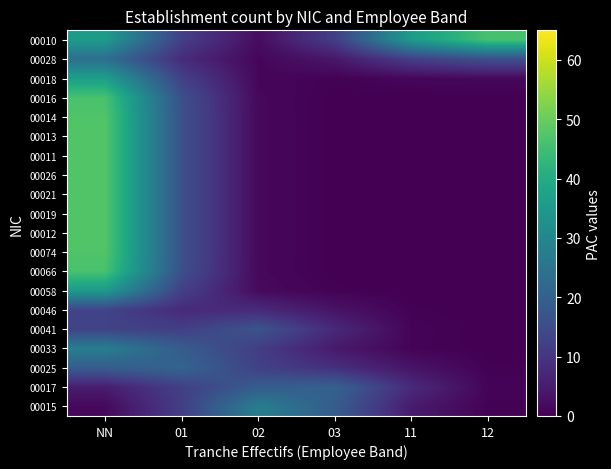

At how many categories does at least one series exceed 29?

3